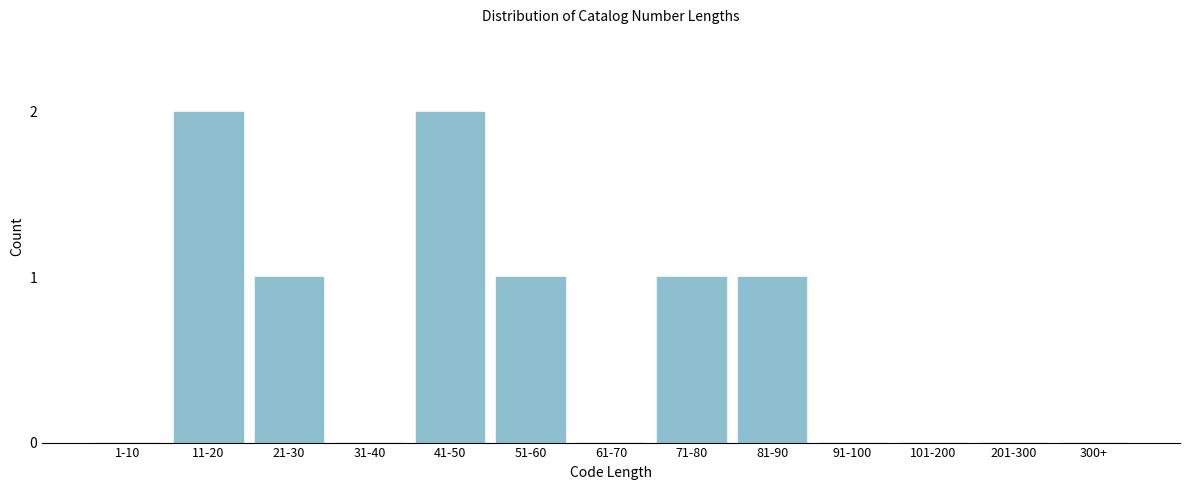

Reading left to right, what are all the values shown in this chart?

1-10=0	11-20=2	21-30=1	31-40=0	41-50=2	51-60=1	61-70=0	71-80=1	81-90=1	91-100=0	101-200=0	201-300=0	300+=0